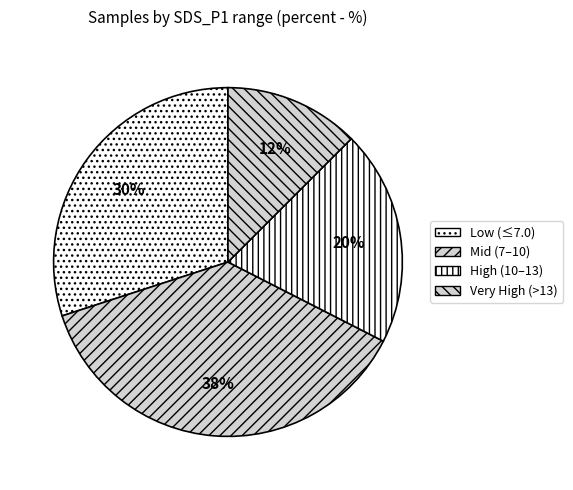

How many slices are in this pie chart?

4